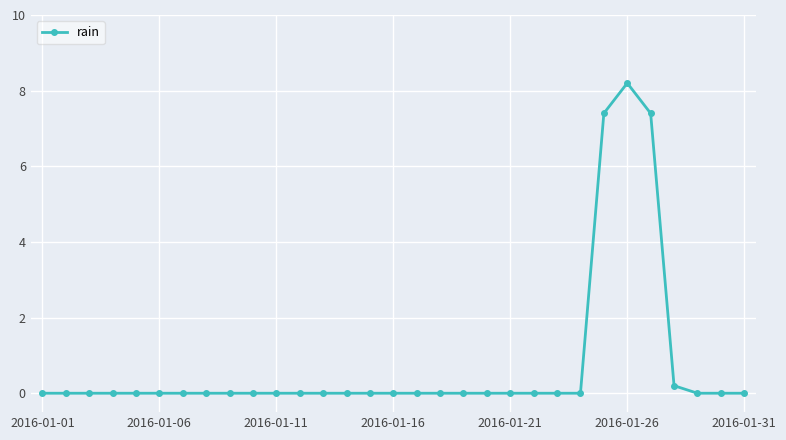

What is the difference between the maximum and minimum values?

8.2